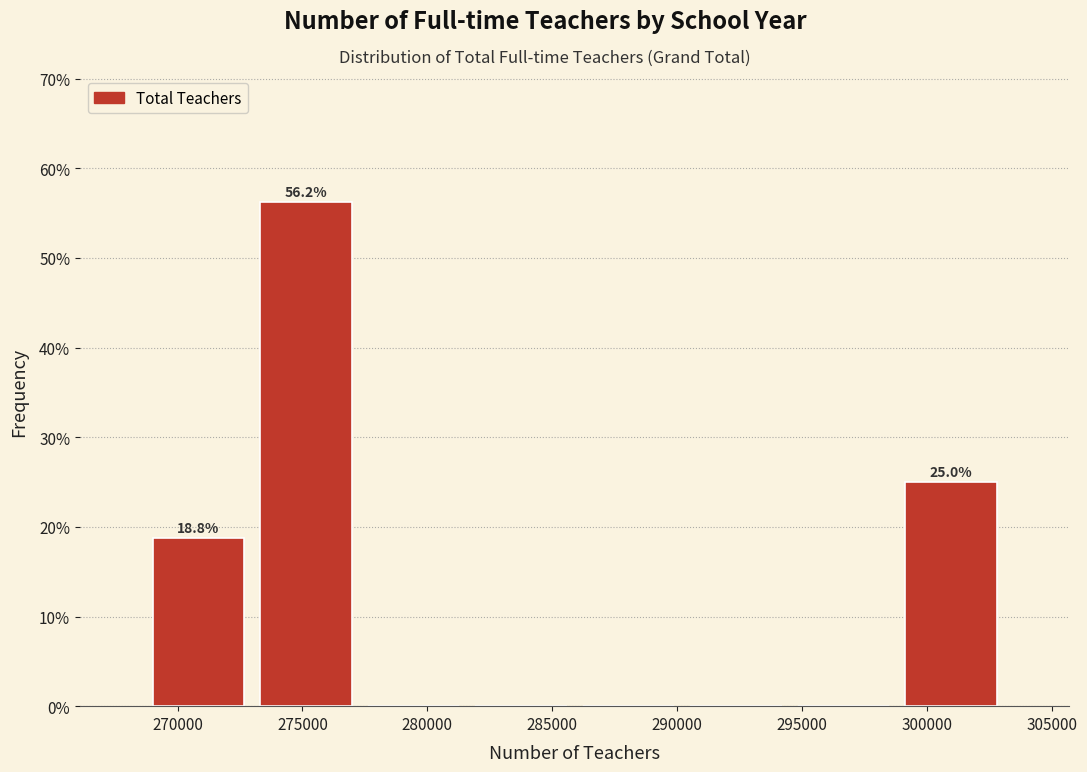

Which range on the x-axis has the tallest bar?

273000 to 277500